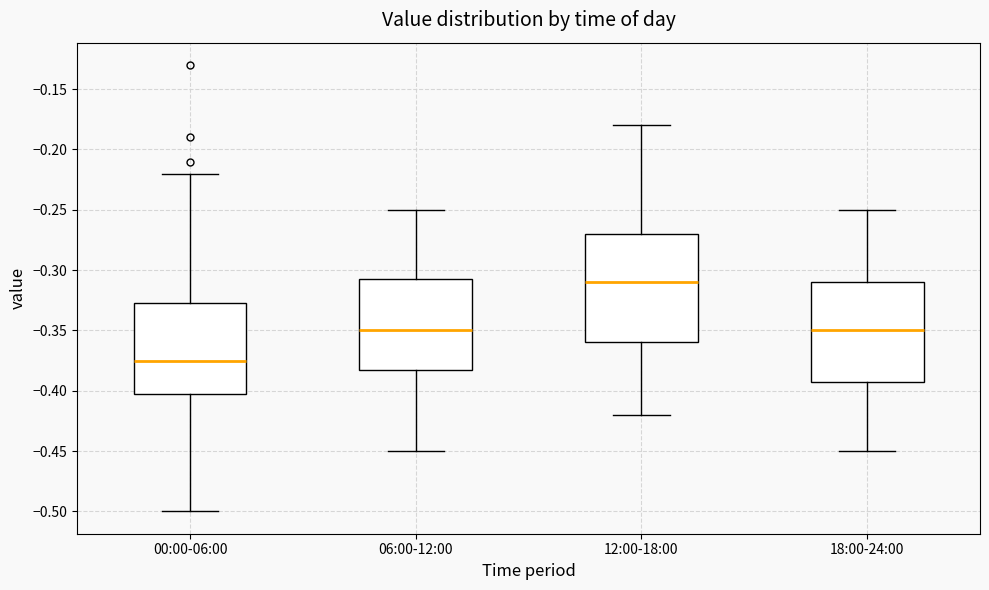

Which box's median line is the highest?

12:00-18:00